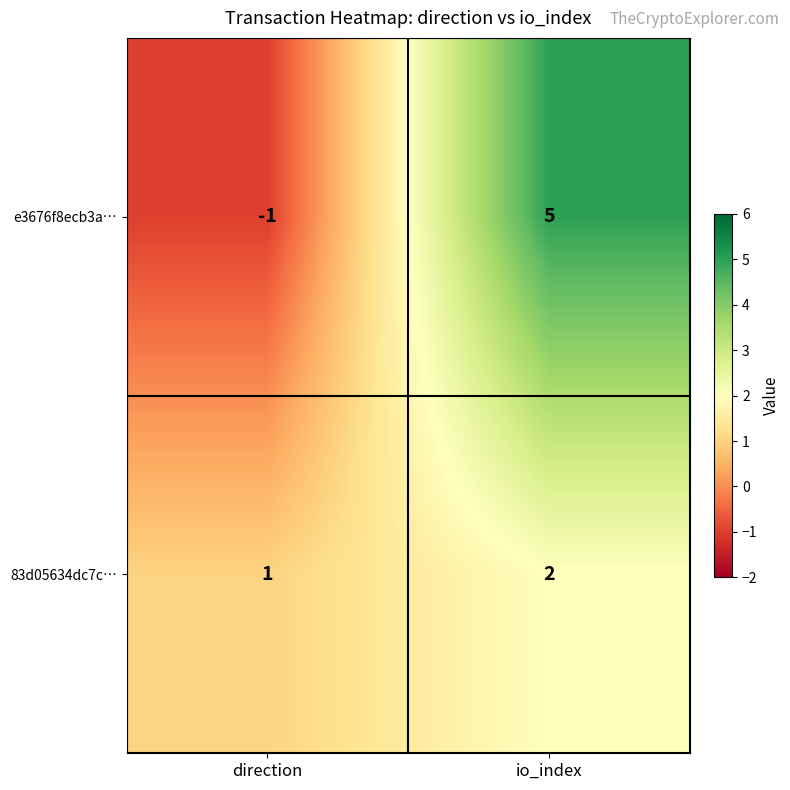

Between direction and io_index, which series saw the biggest shift?

e3676f8ecb3a…